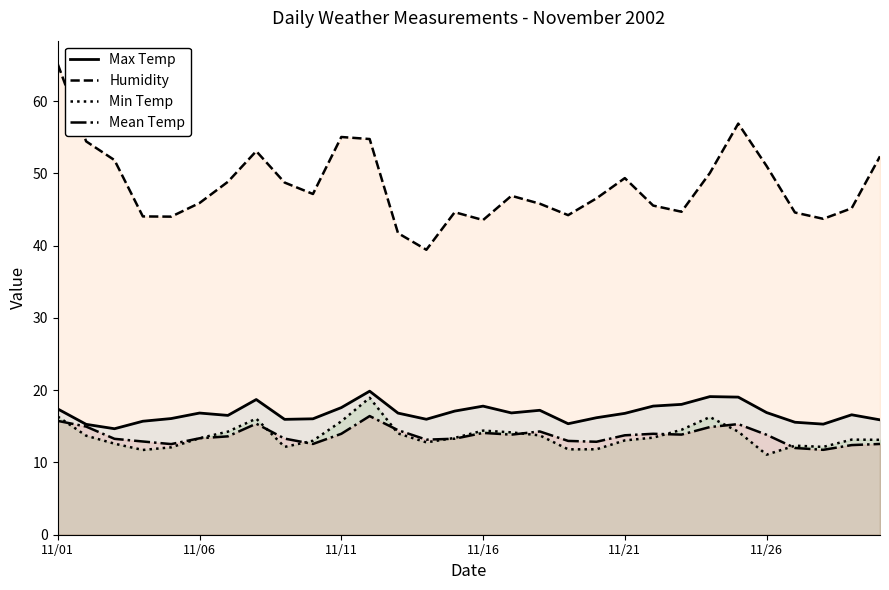

What is the highest value of the Humidity series?

65.1